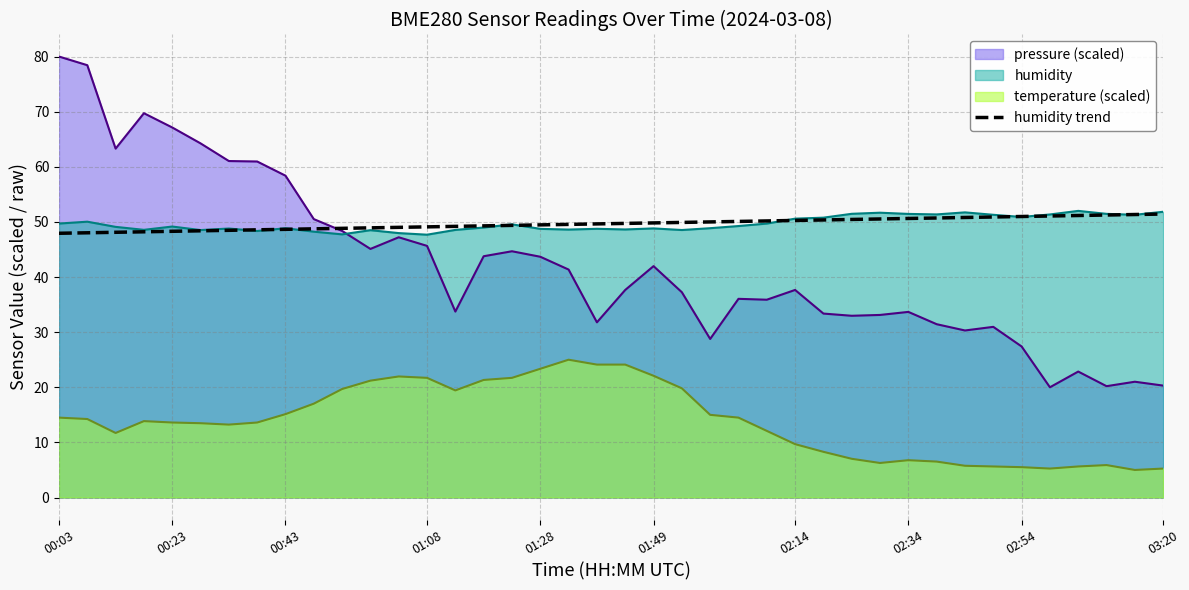

What is the minimum value shown in the chart?

5.0